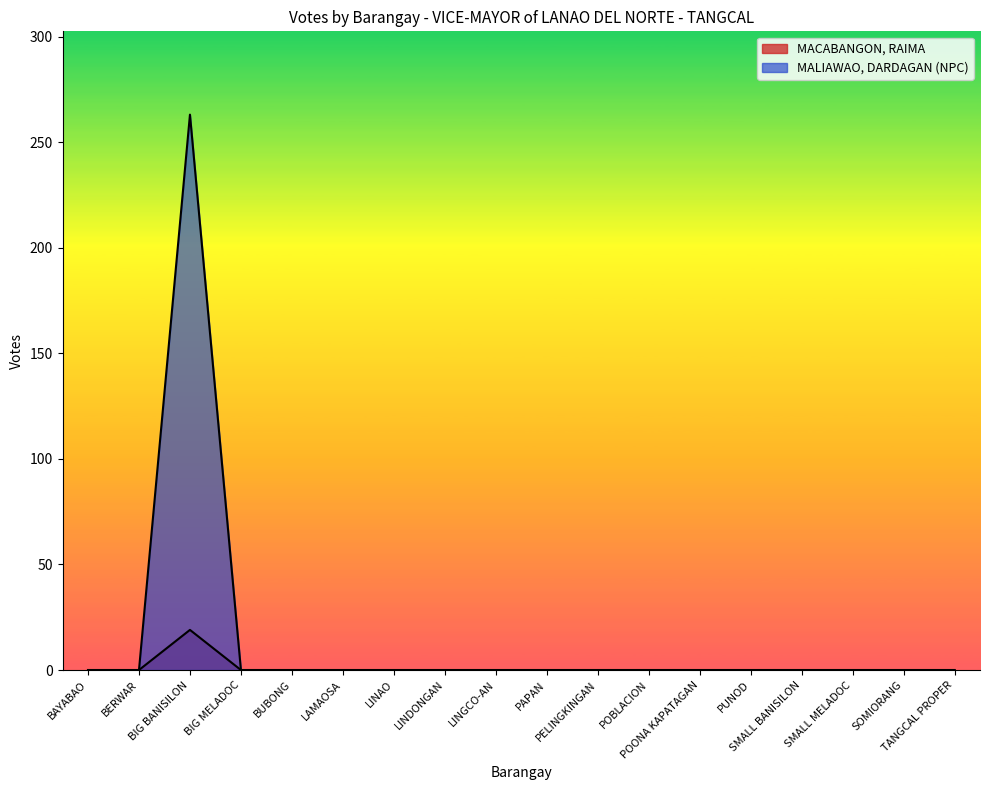

Which series has the largest total across all categories?

MALIAWAO, DARDAGAN (NPC)